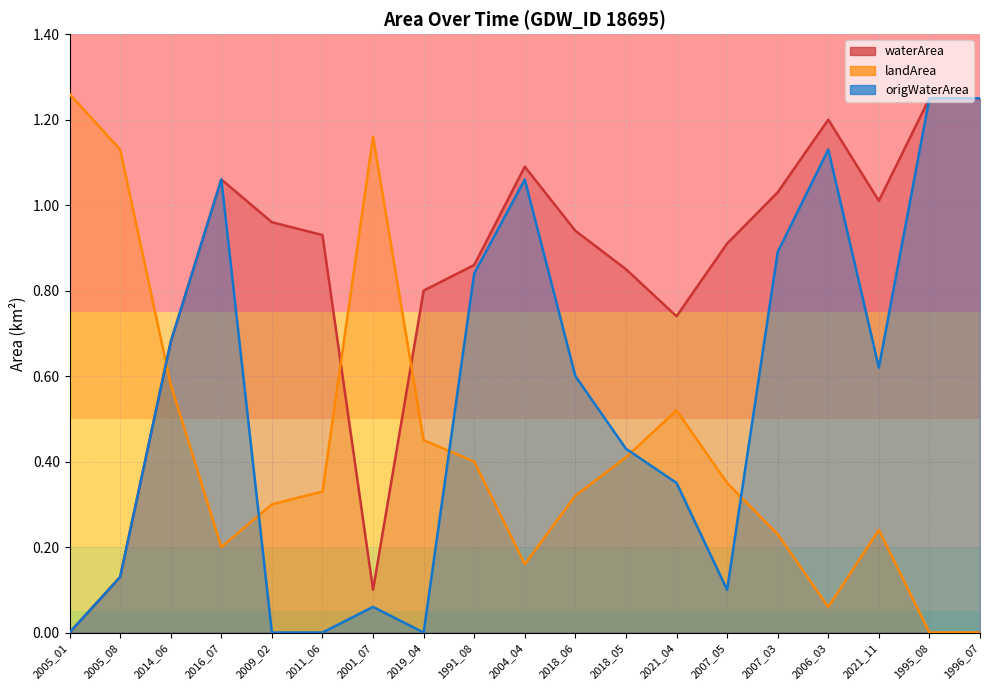

Is it true that waterArea equals 0.9 at 2018_06?

True